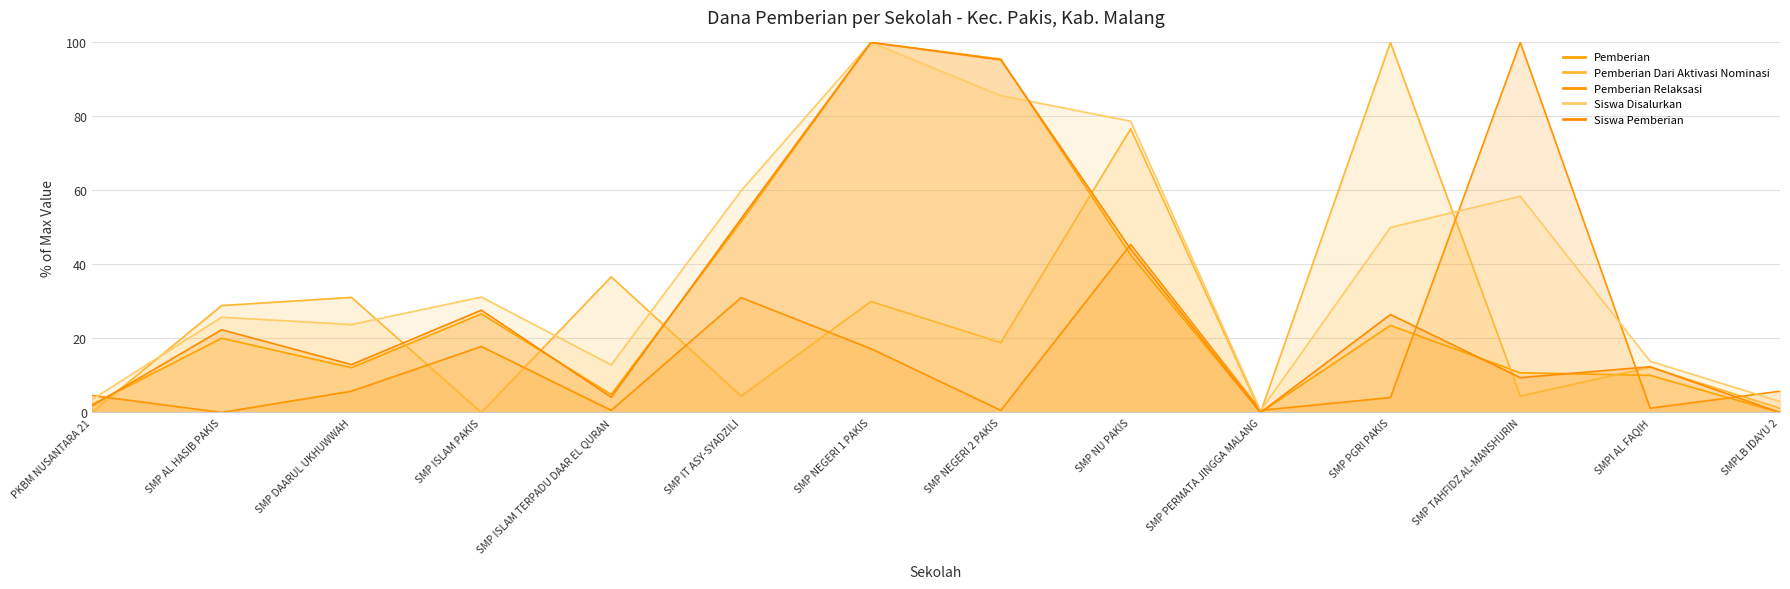

True or false: Pemberian Dari Aktivasi Nominasi has a value of 60.5 at SMP PERMATA JINGGA MALANG.

False